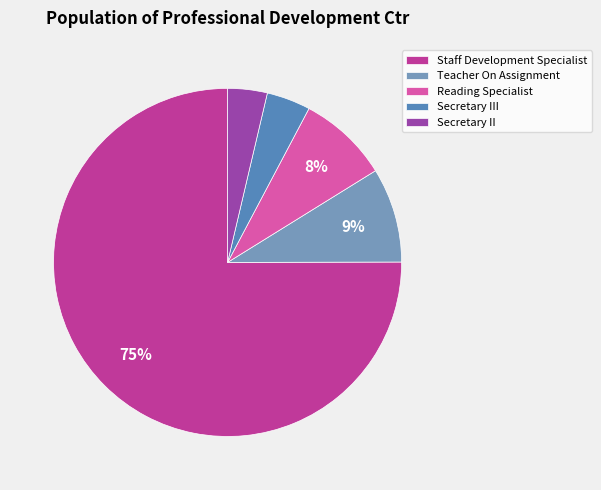

To the nearest percent, what portion does Secretary III represent?

4%